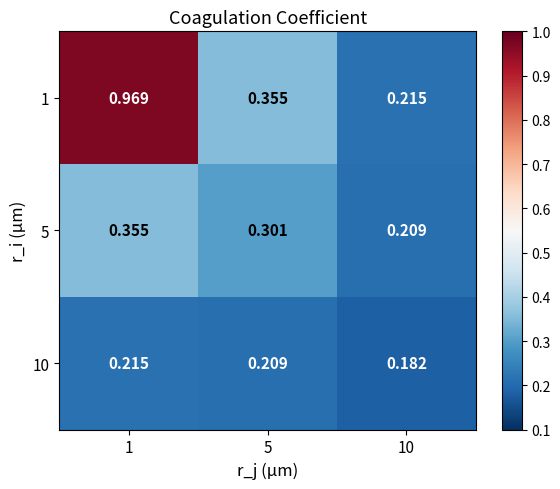

What is the total value across all series at 1?

1.5